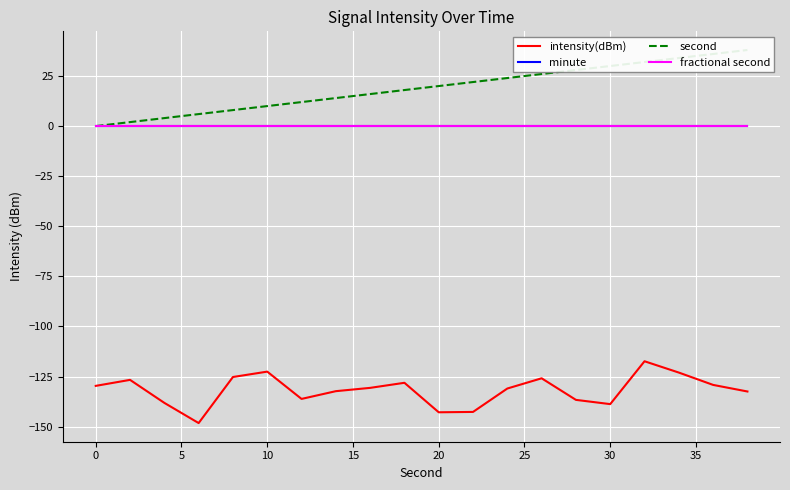

What is the highest value of the intensity(dBm) series?

-117.4